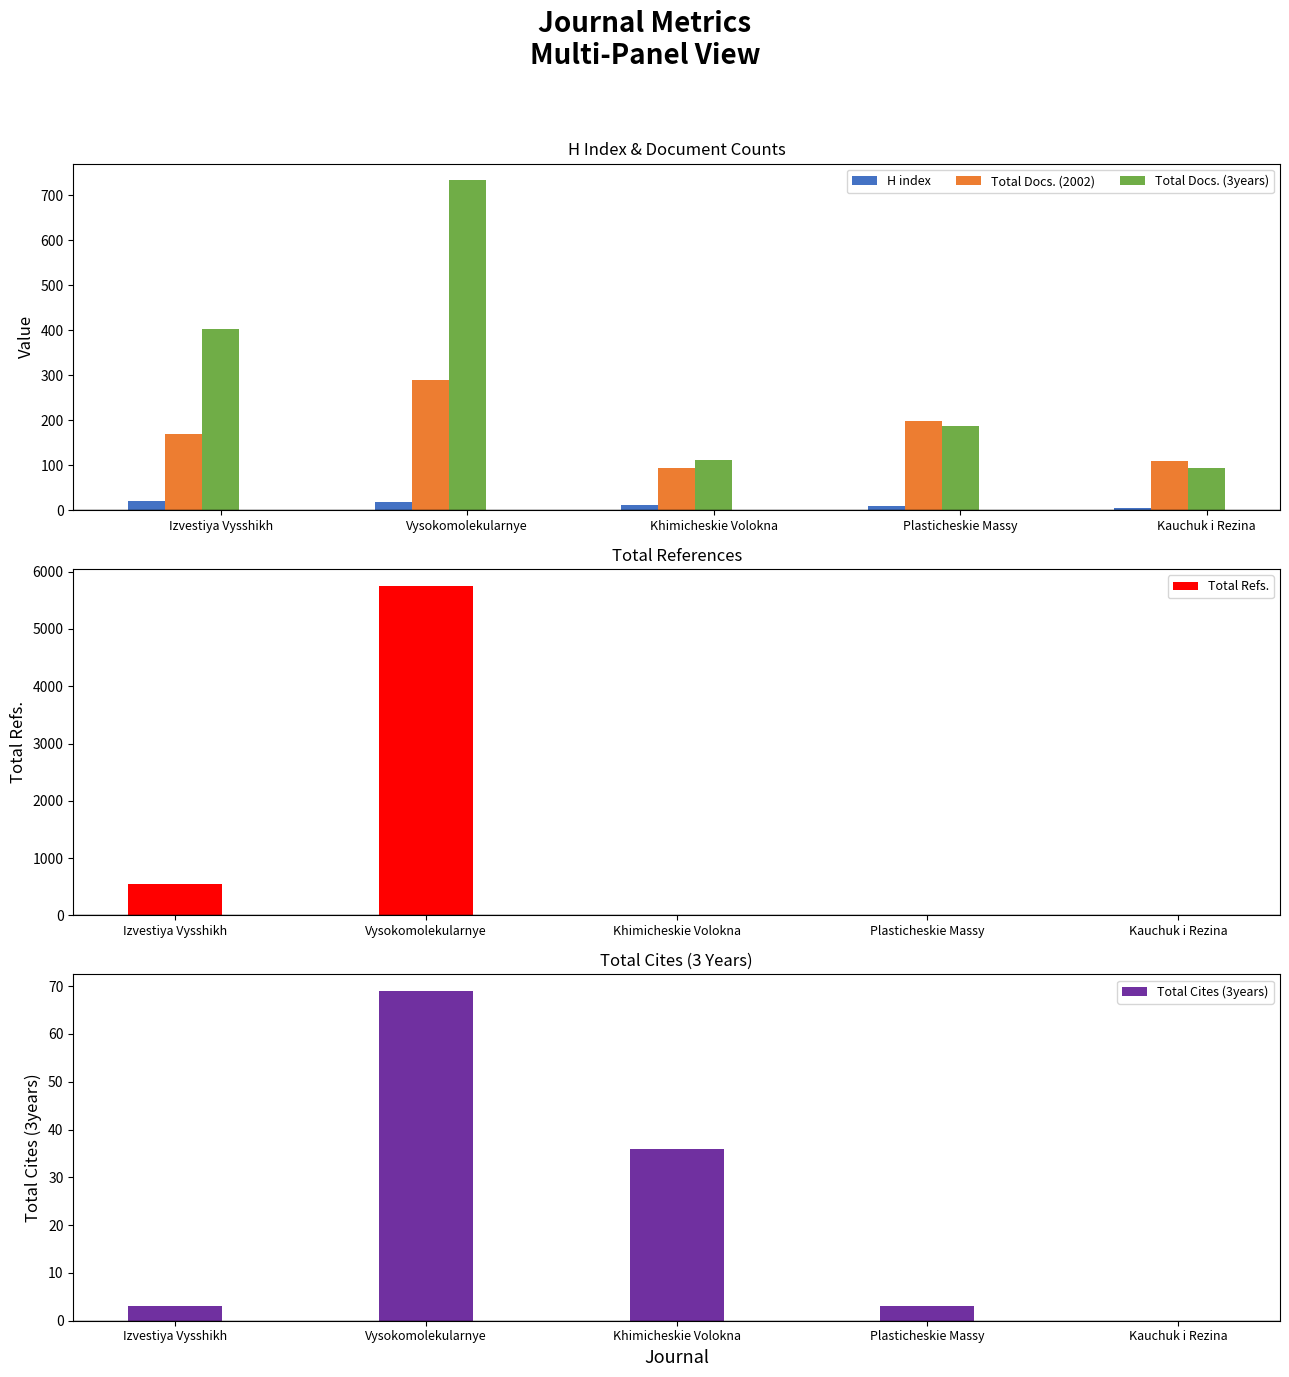

What position from the left is Kauchuk i Rezina?

5